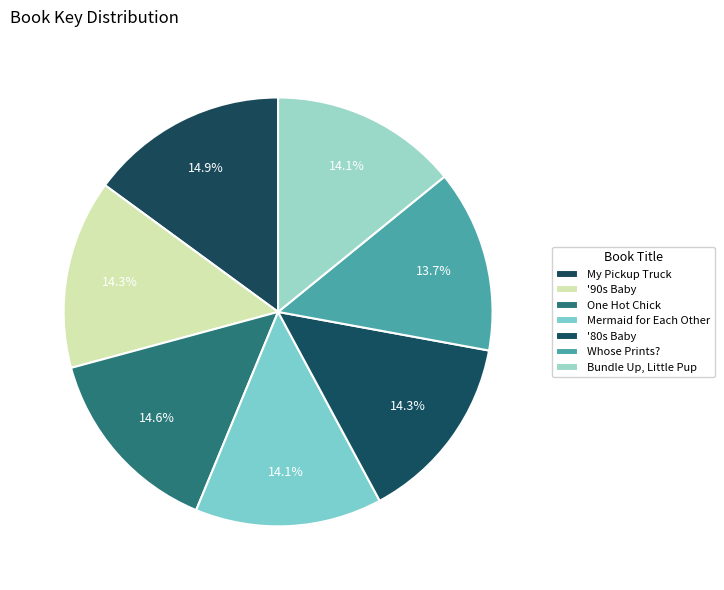

Count the number of slices in the pie.

7